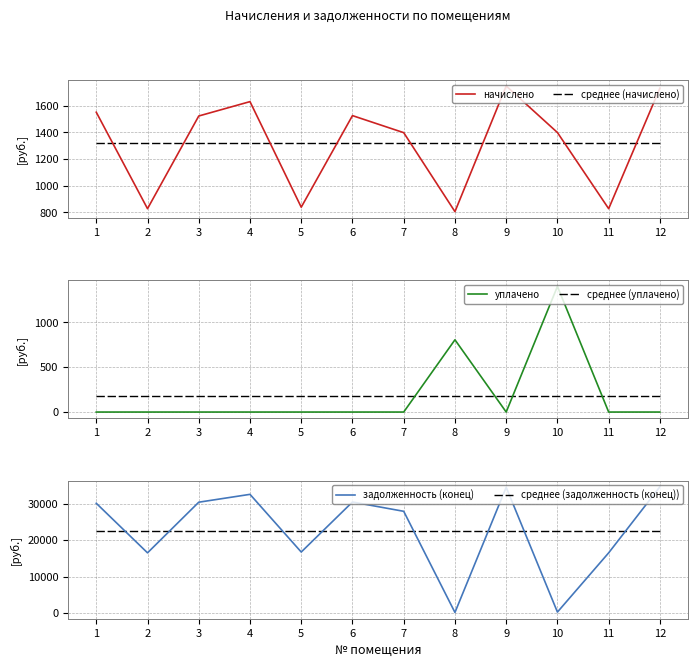

List the labels in order of начислено value, largest first.

9, 12, 4, 1, 6, 3, 10, 7, 5, 2, 11, 8